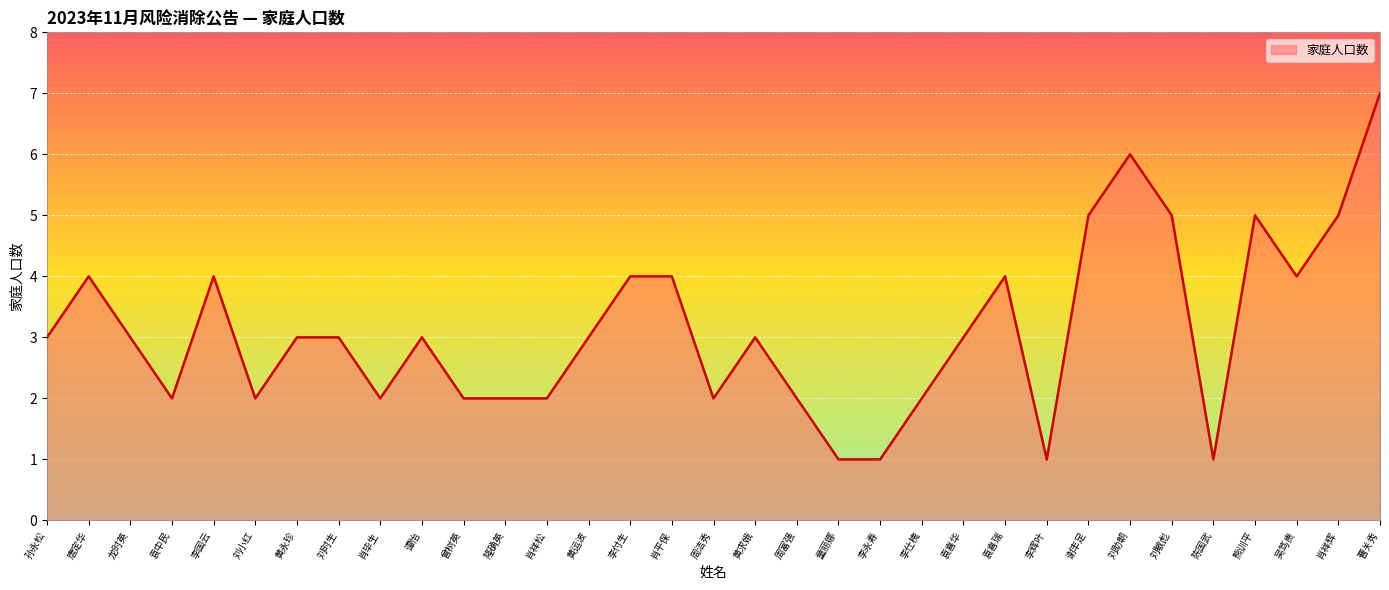

At which category does the data reach its first local valley?

袁中民